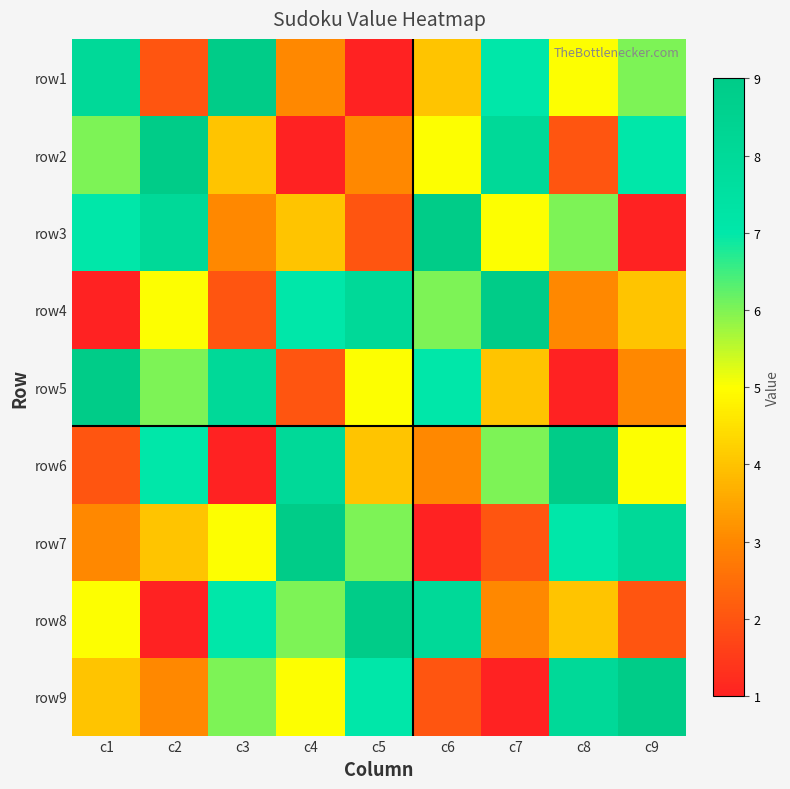

Rank the series by their maximum value, from lowest to highest.

row1, row2, row3, row4, row5, row6, row7, row8, row9